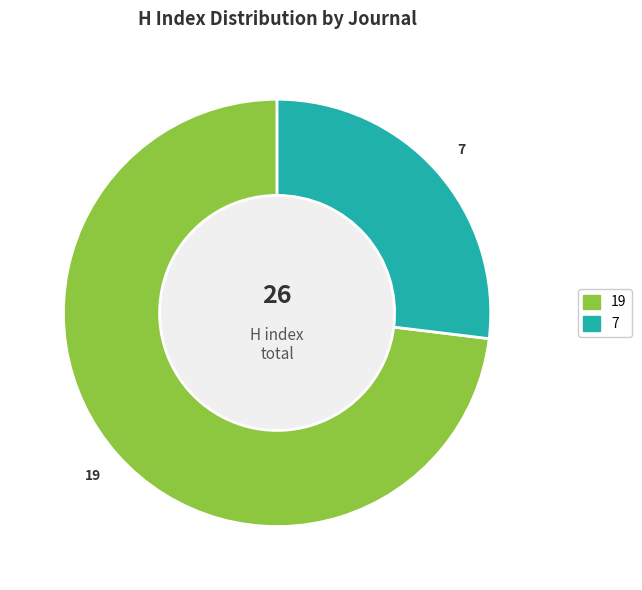

Does any single category account for the majority?

Yes